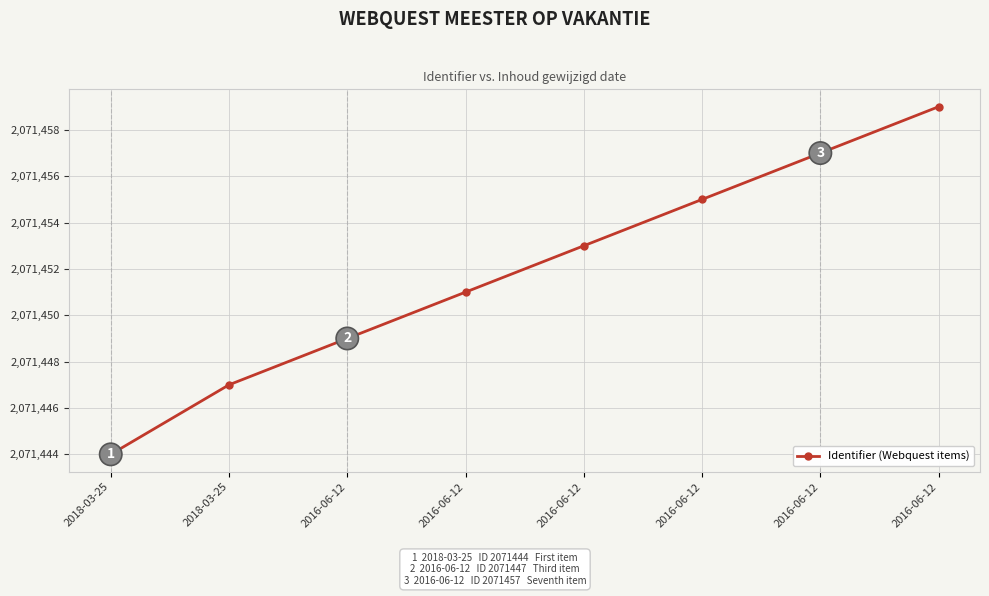

How many data points are less than 2071453?

4